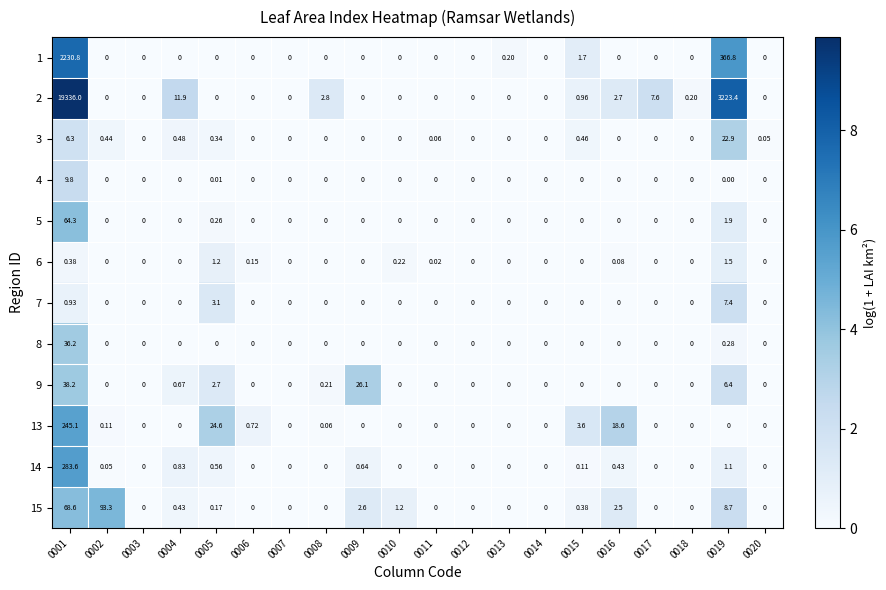

Is the value of 9 at 0019 greater than the value of 7 at 0012?

Yes